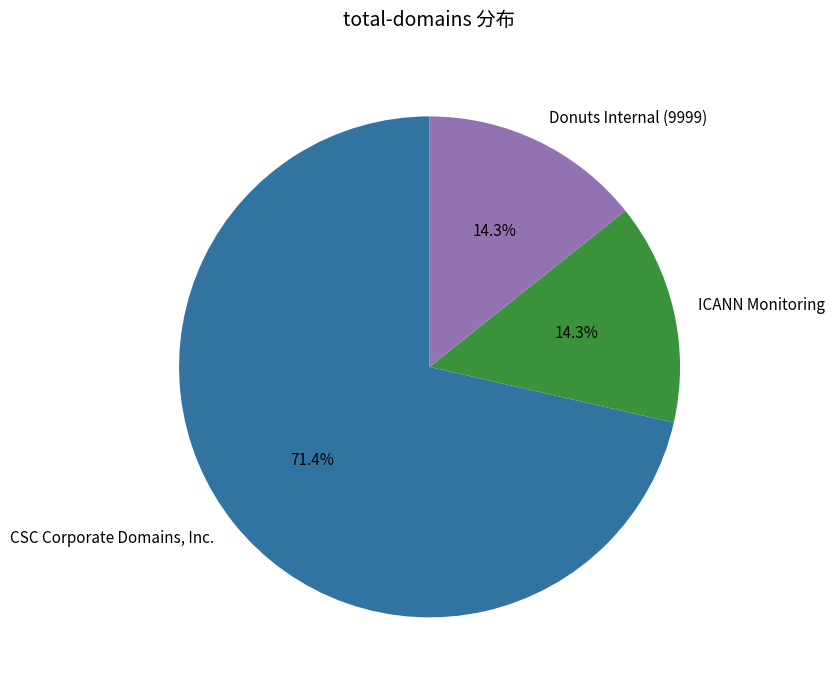

True or false: ICANN Monitoring accounts for 20% of the total.

False